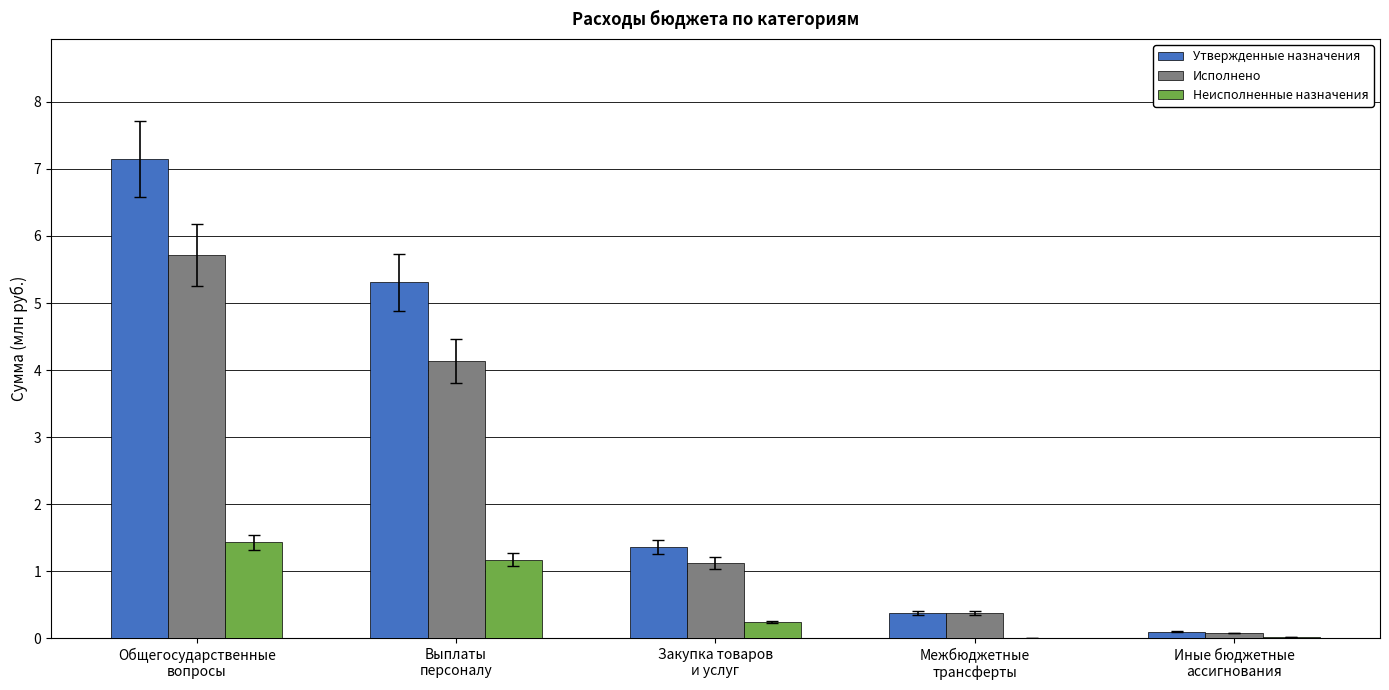

What is the maximum value shown in the chart?

7.1